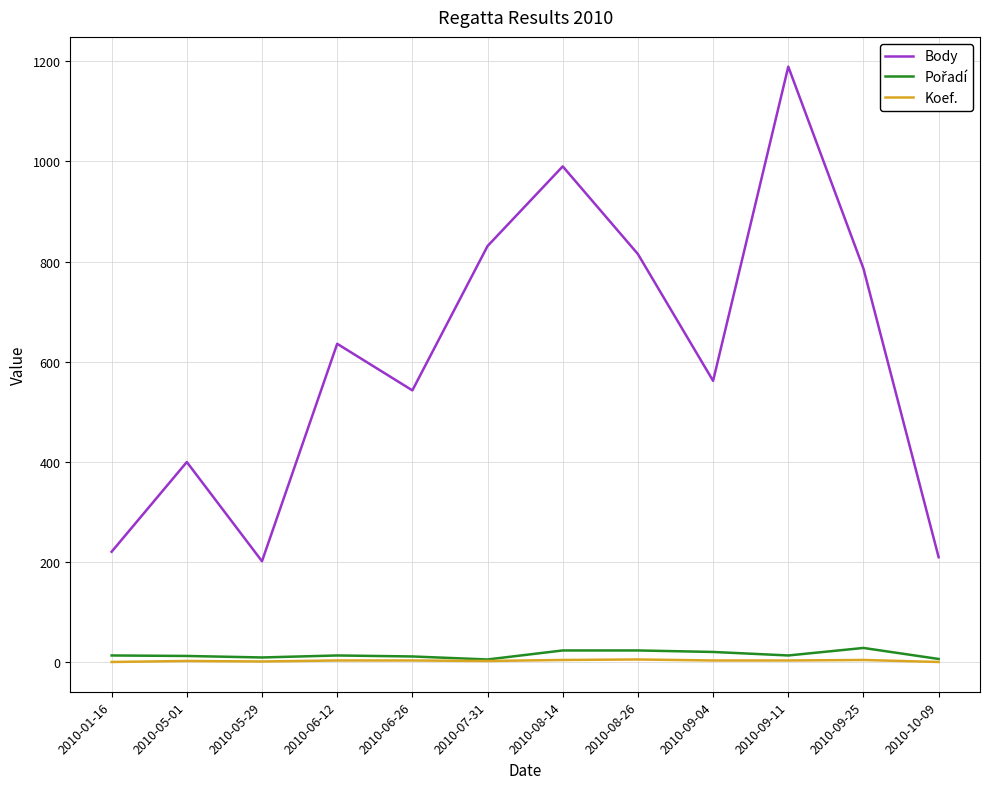

Where is Body nearest to the value 695?

2010-06-12